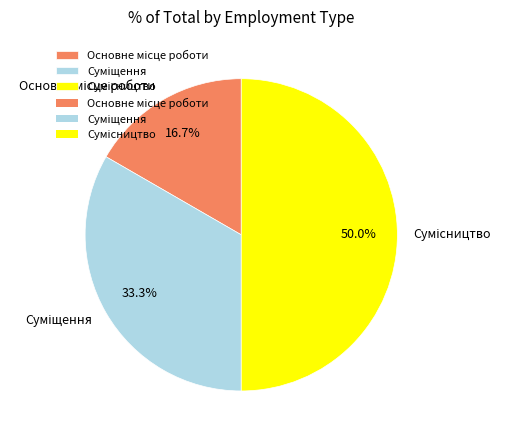

How many slices are in this pie chart?

3